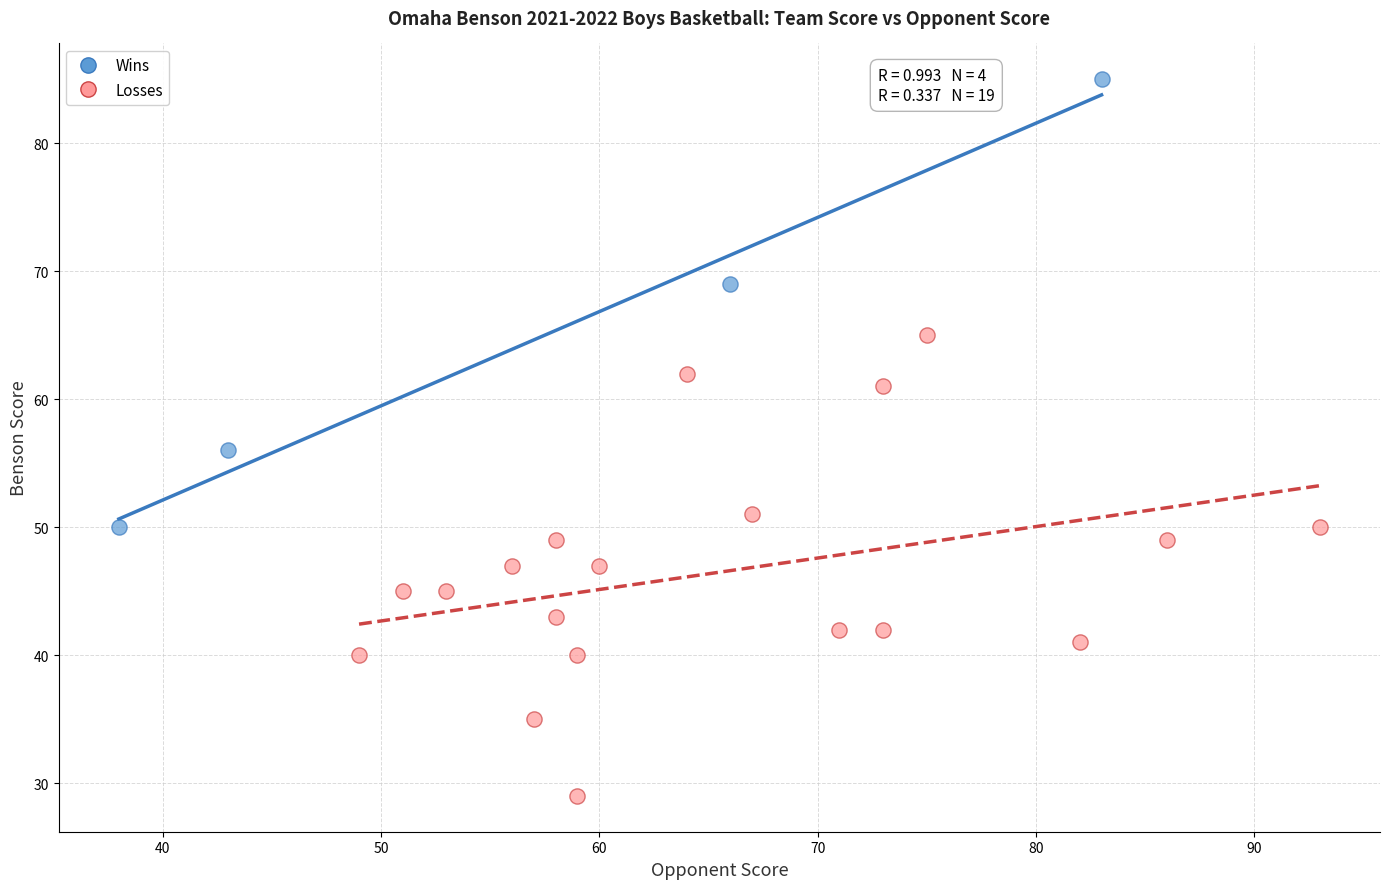

Which series reaches the maximum Y coordinate?

Wins